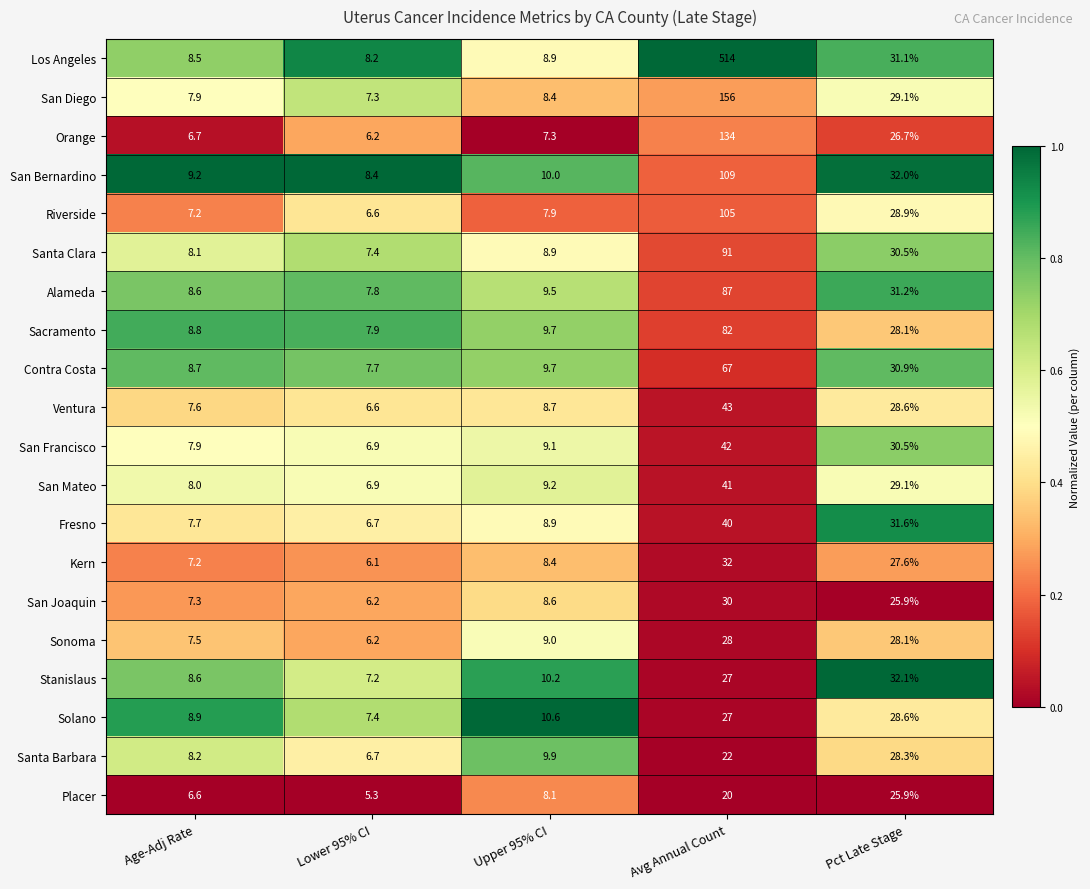

Is the value of Kern at Pct Late Stage greater than the value of San Joaquin at Pct Late Stage?

Yes